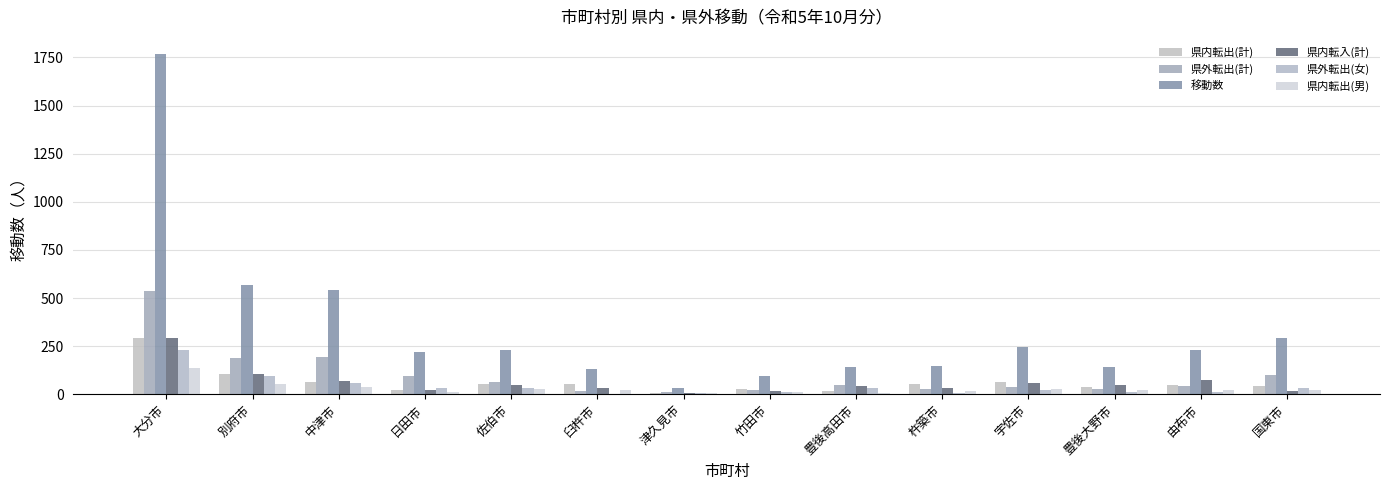

Count the number of categories in the chart.

14